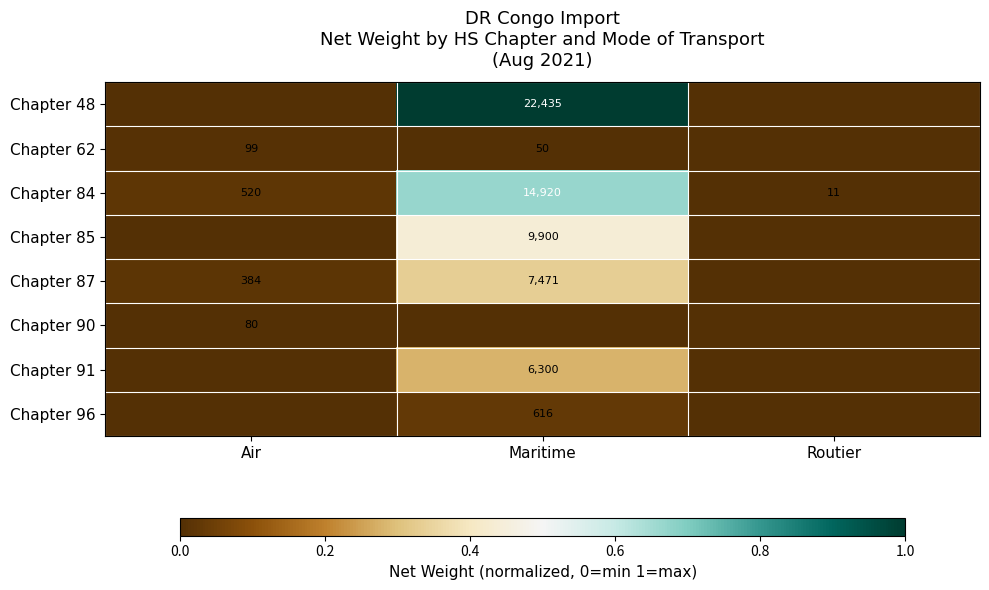

At which category is the sum across all series the highest?

Maritime